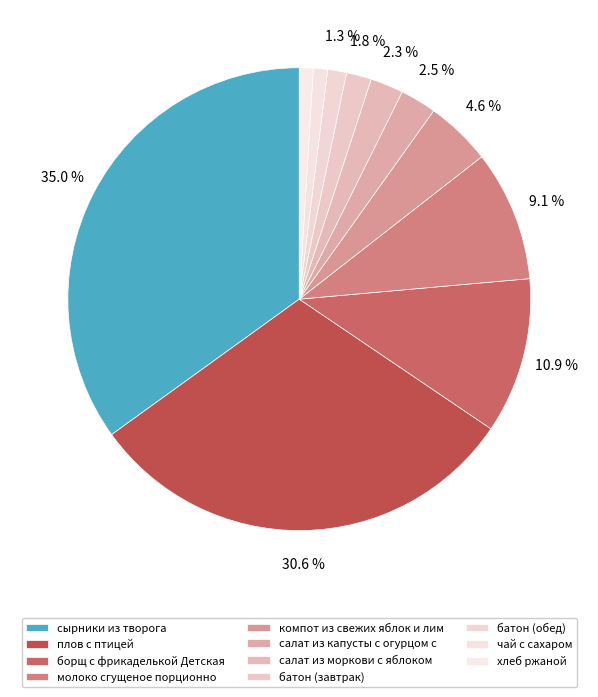

Do салат из моркови с яблоком and чай с сахаром together represent more than half of the pie?

No